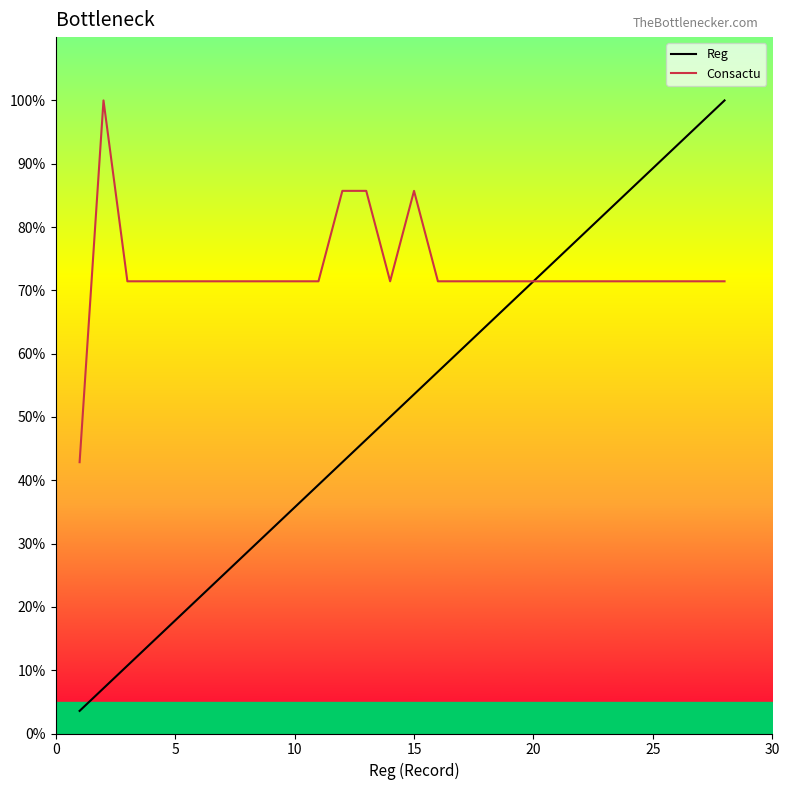

At how many categories does at least one series exceed 27?

28